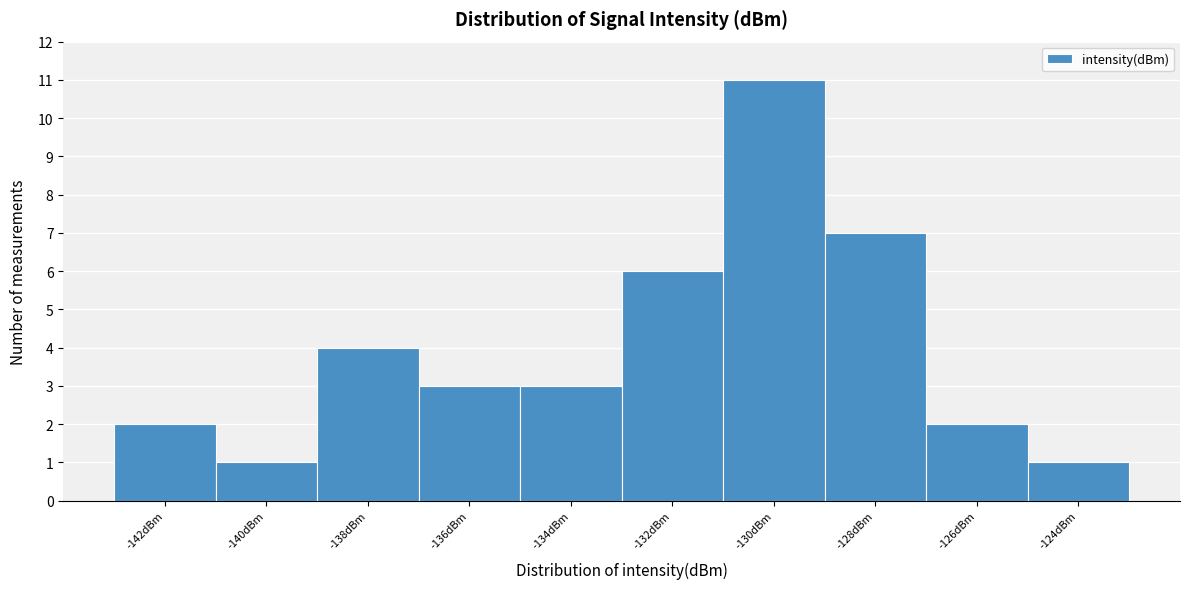

Reading right to left, what are all the values shown in this chart?

-124dBm=1	-126dBm=2	-128dBm=7	-130dBm=11	-132dBm=6	-134dBm=3	-136dBm=3	-138dBm=4	-140dBm=1	-142dBm=2